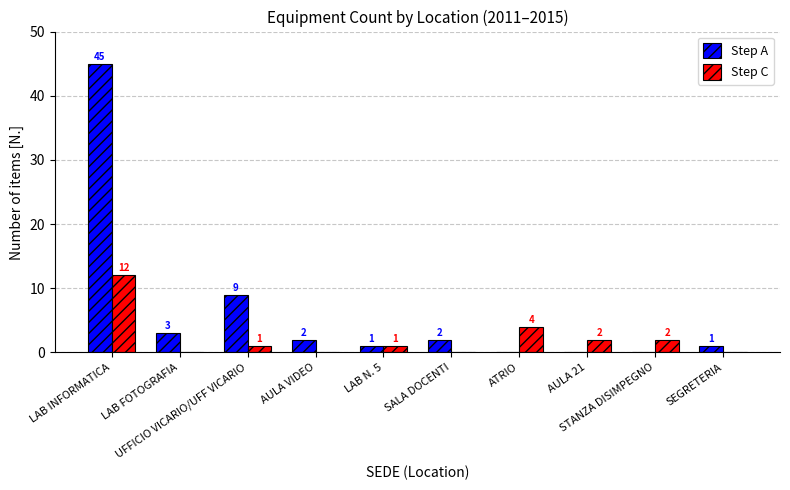

What is the sum of all Step A values?

63